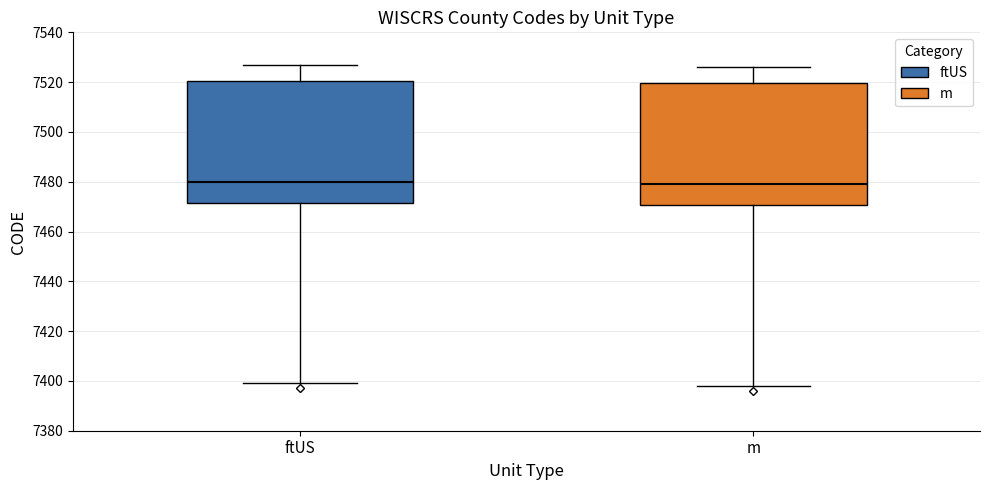

Where does the median line of the box for ftUS sit on the y-axis? The values are not printed on the chart, so give them approximately, as read against the axis.

7480